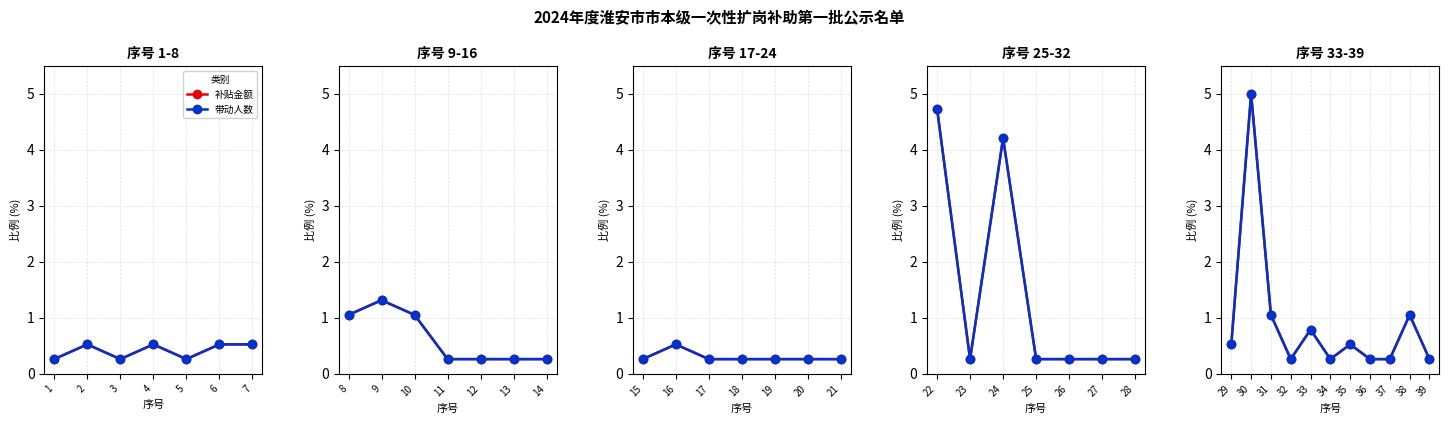

Where is the first local minimum for 补贴金额?

32